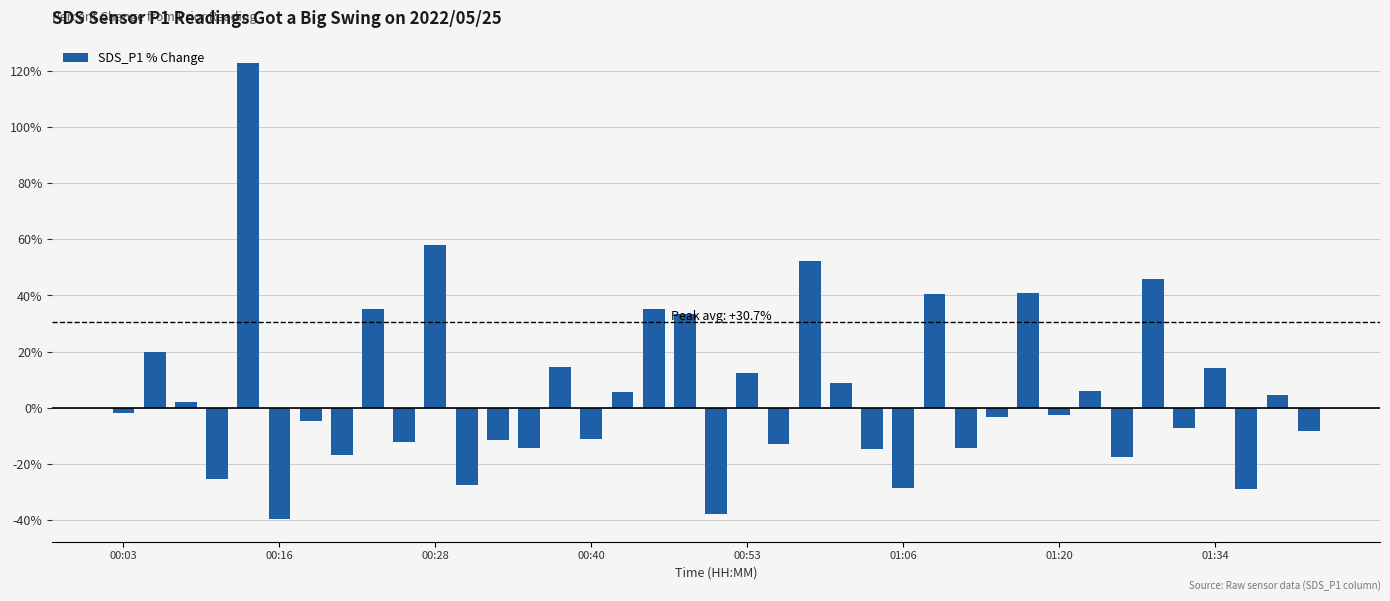

What is the difference between the maximum and second lowest values?

160.4